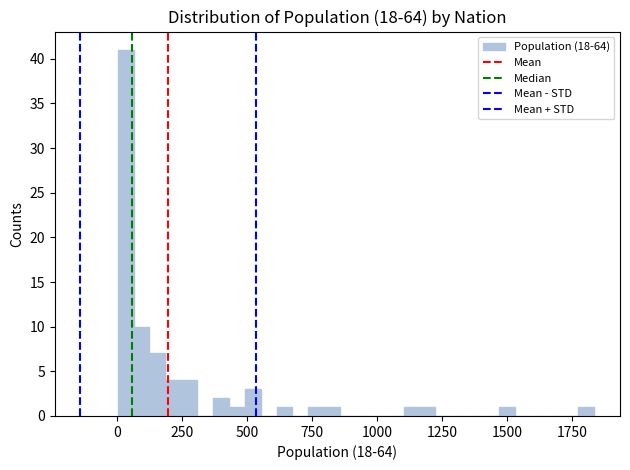

Read against the x-axis, roughly where is the centre of the tallest bar?

50